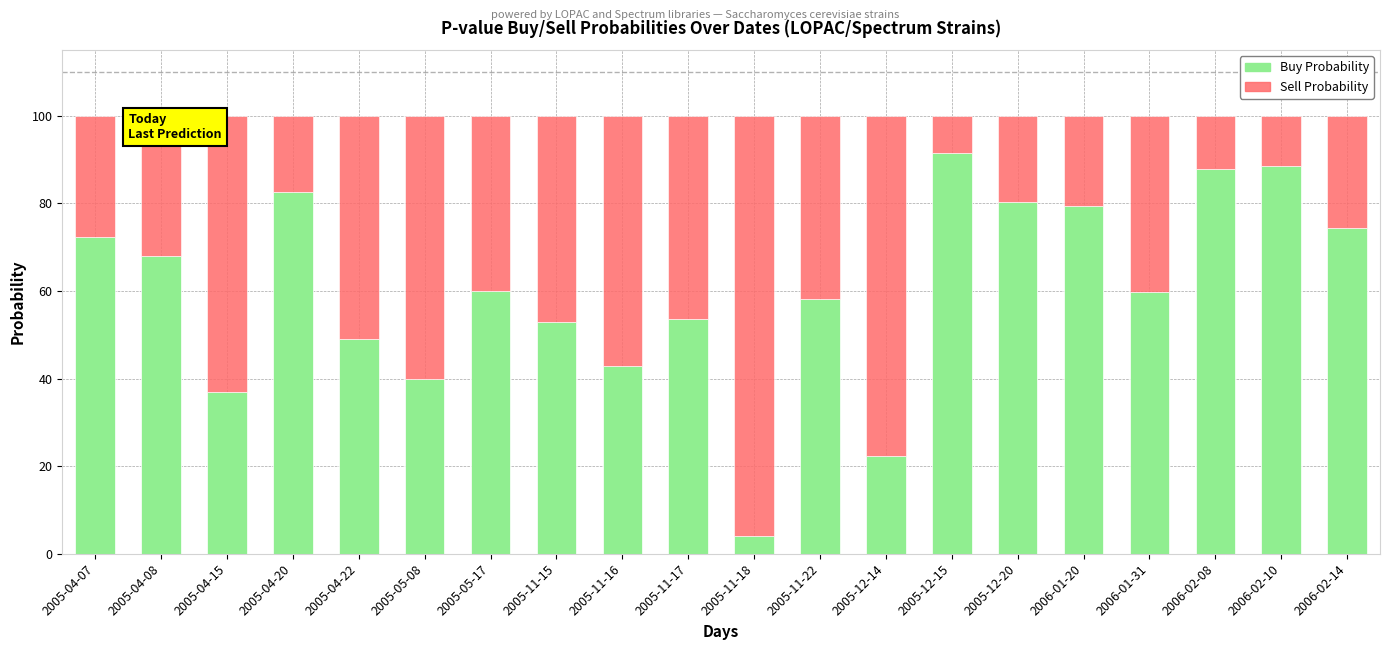

What value does the Buy Probability series have at 2005-11-22?

58.1